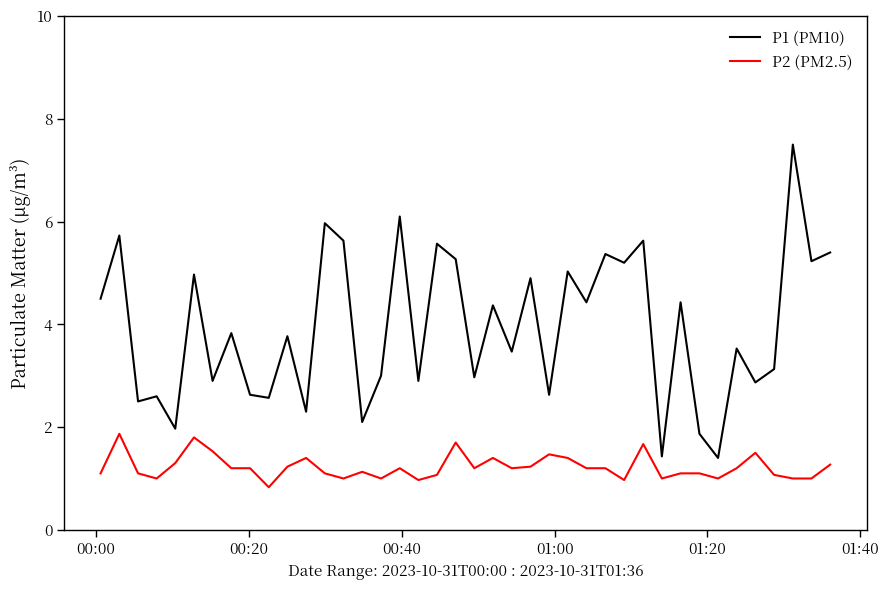

What is the difference between the maximum and minimum values in the P2 (PM2.5) series?

1.0